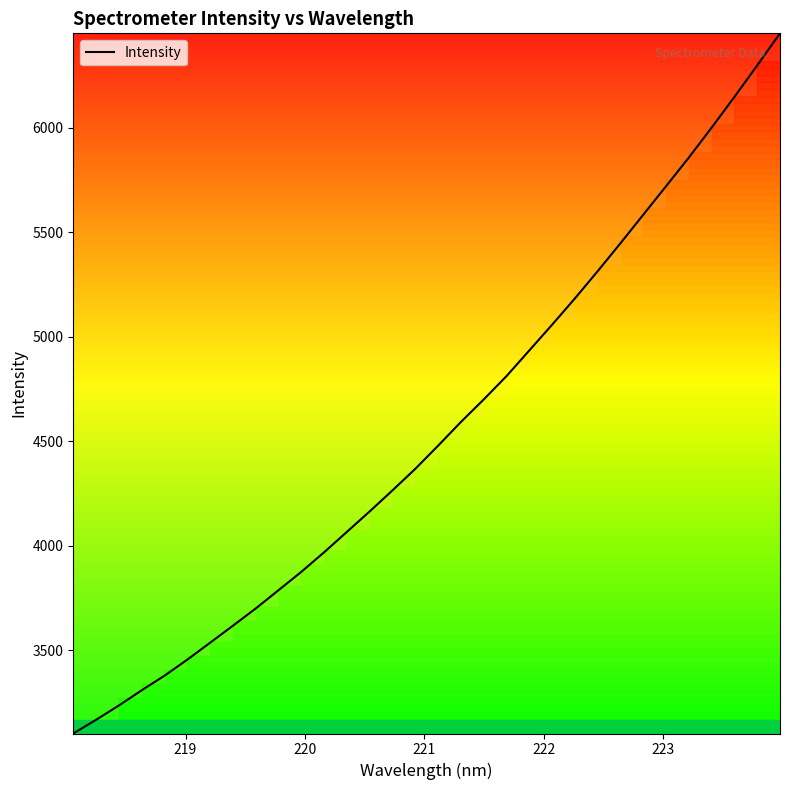

What is the smallest value displayed?

3102.0